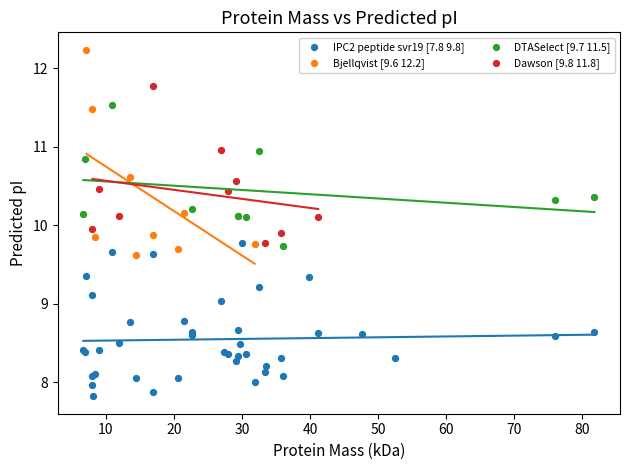

Which series reaches the maximum Y coordinate?

Bjellqvist [9.6 12.2]